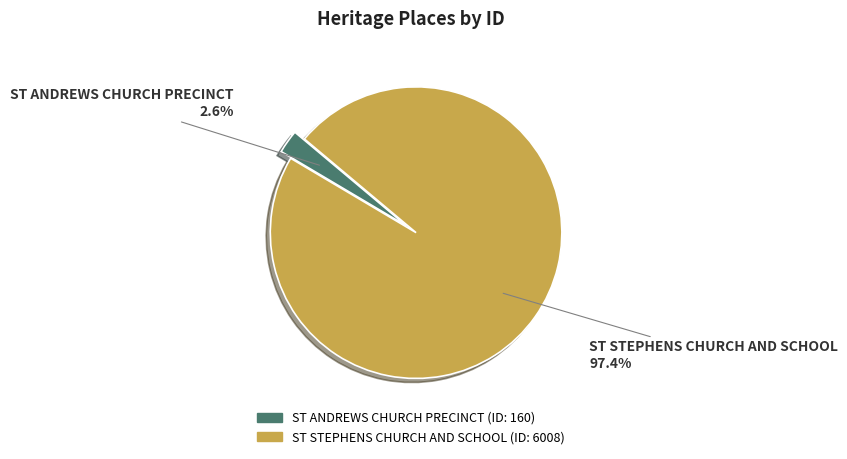

How many segments does this pie chart have?

2